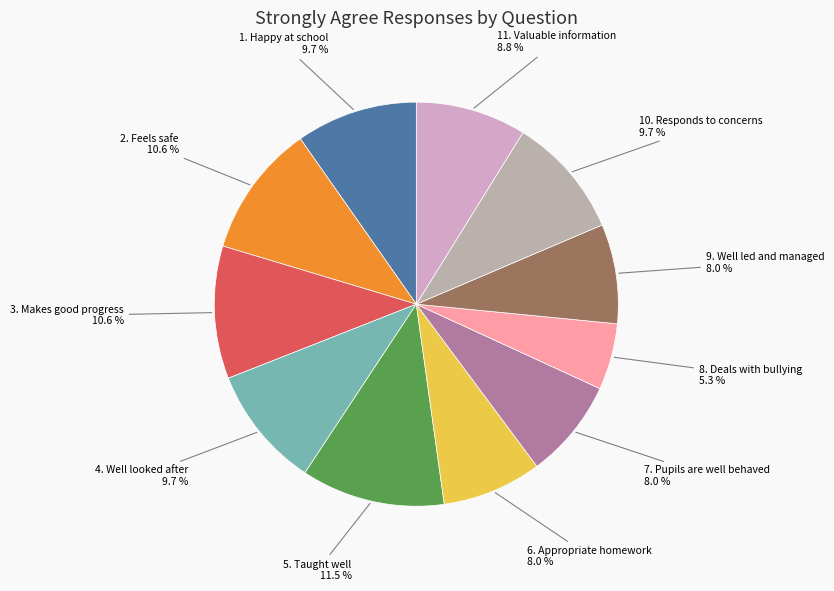

The 11. Valuable information slice represents 1% of the pie. True or false?

False